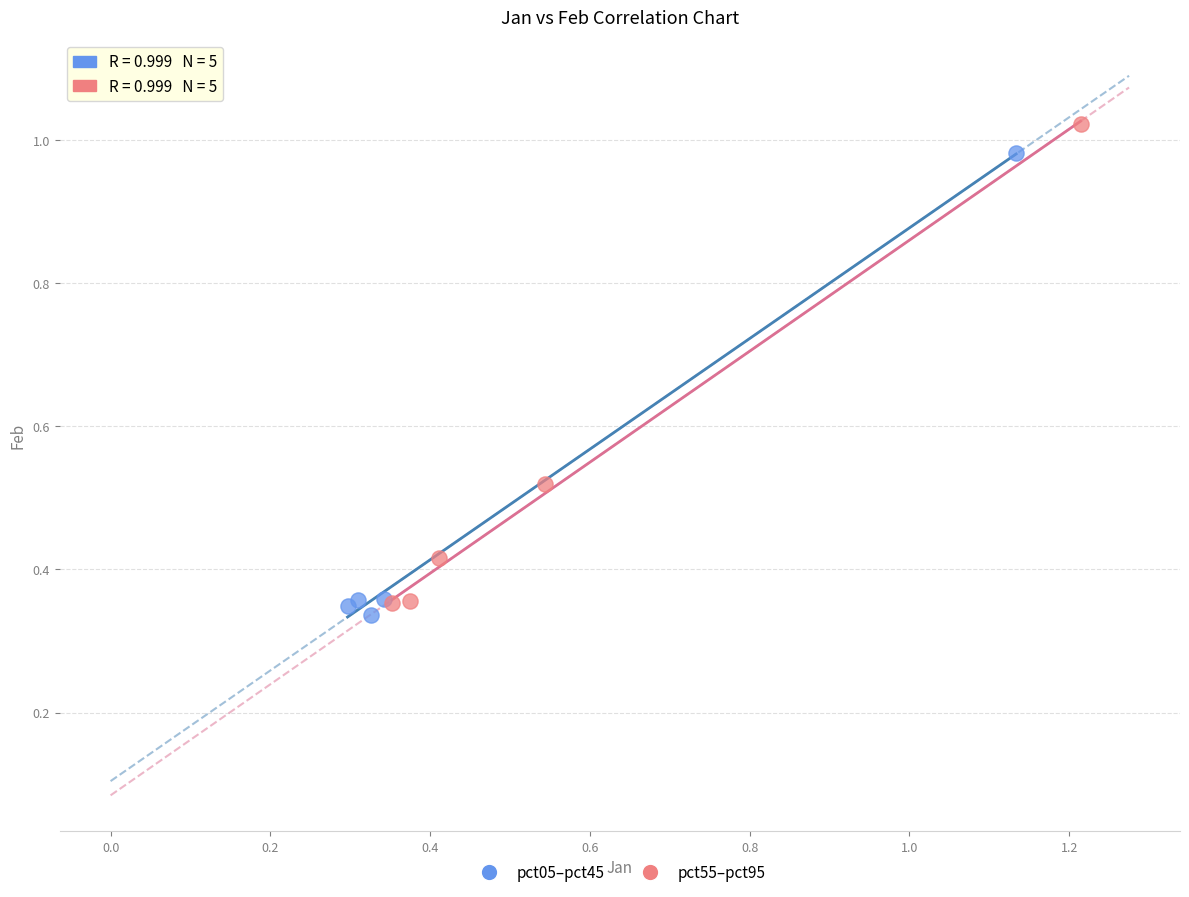

What are all the series names shown in the legend?

pct05–pct45, pct55–pct95